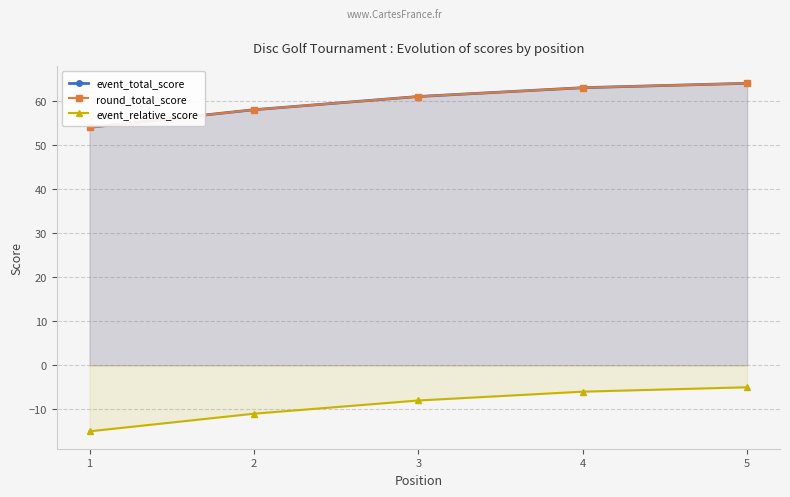

What is the average value of the event_total_score series?

60